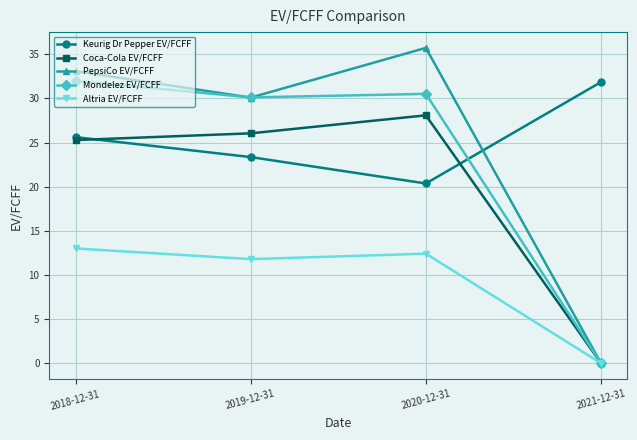

What is the spread (max minus min) of values at 2018-12-31?

20.1